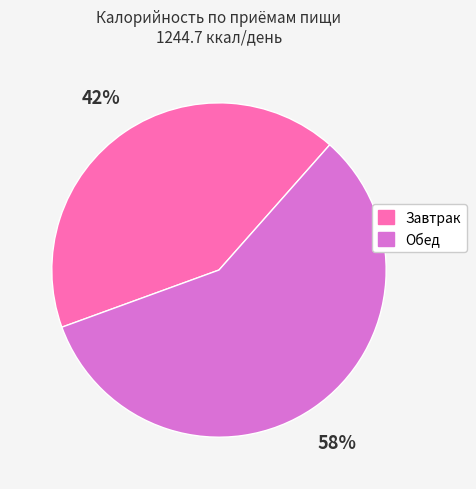

The Обед slice represents 58% of the pie. True or false?

True